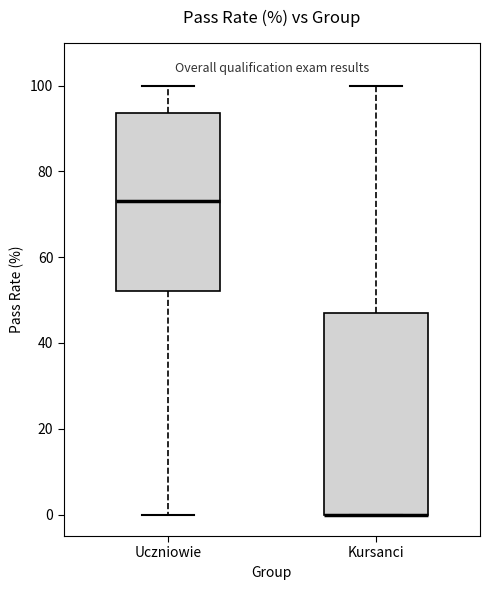

Which box is the tallest, from its lower edge to its upper edge?

Kursanci